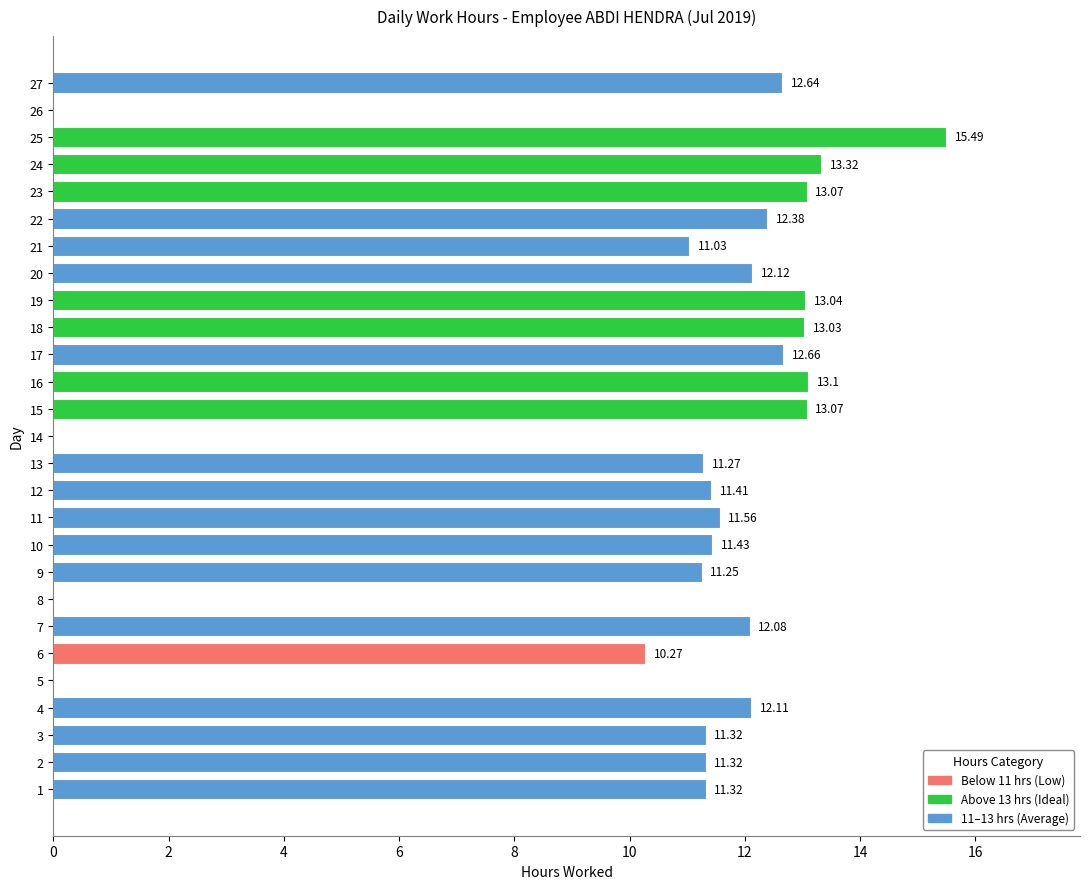

Count the number of categories in the chart.

27